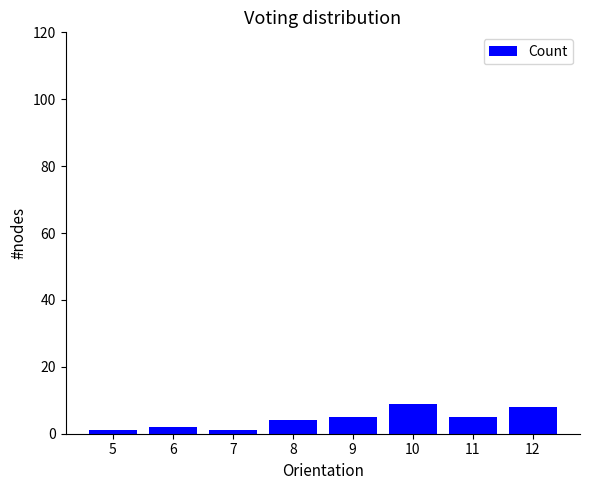

Reading right to left, transcribe all the data shown in this chart.

12=8	11=5	10=9	9=5	8=4	7=1	6=2	5=1